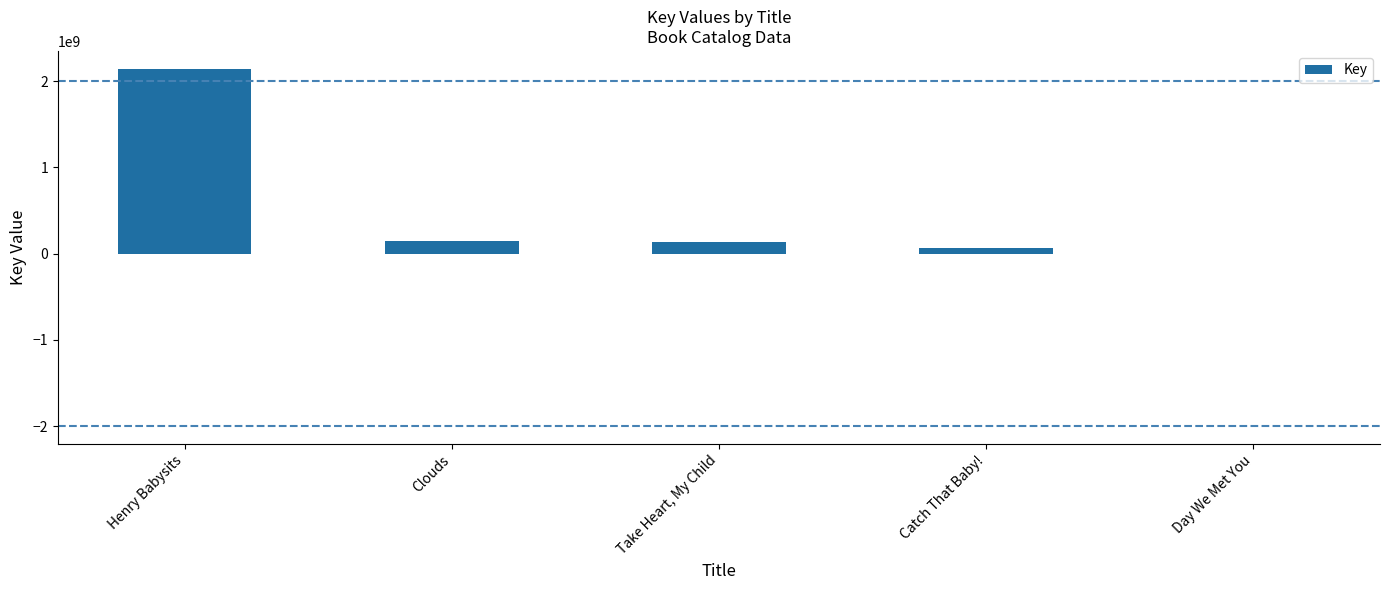

True or false: the data shows 130101903 at Take Heart, My Child.

True